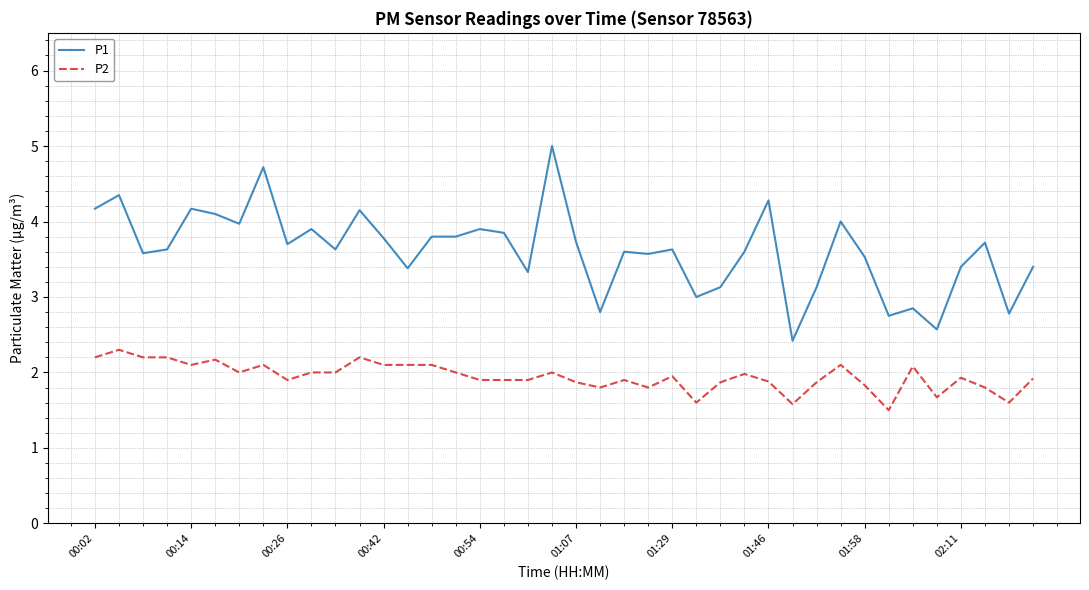

Which series has the largest total across all categories?

P1